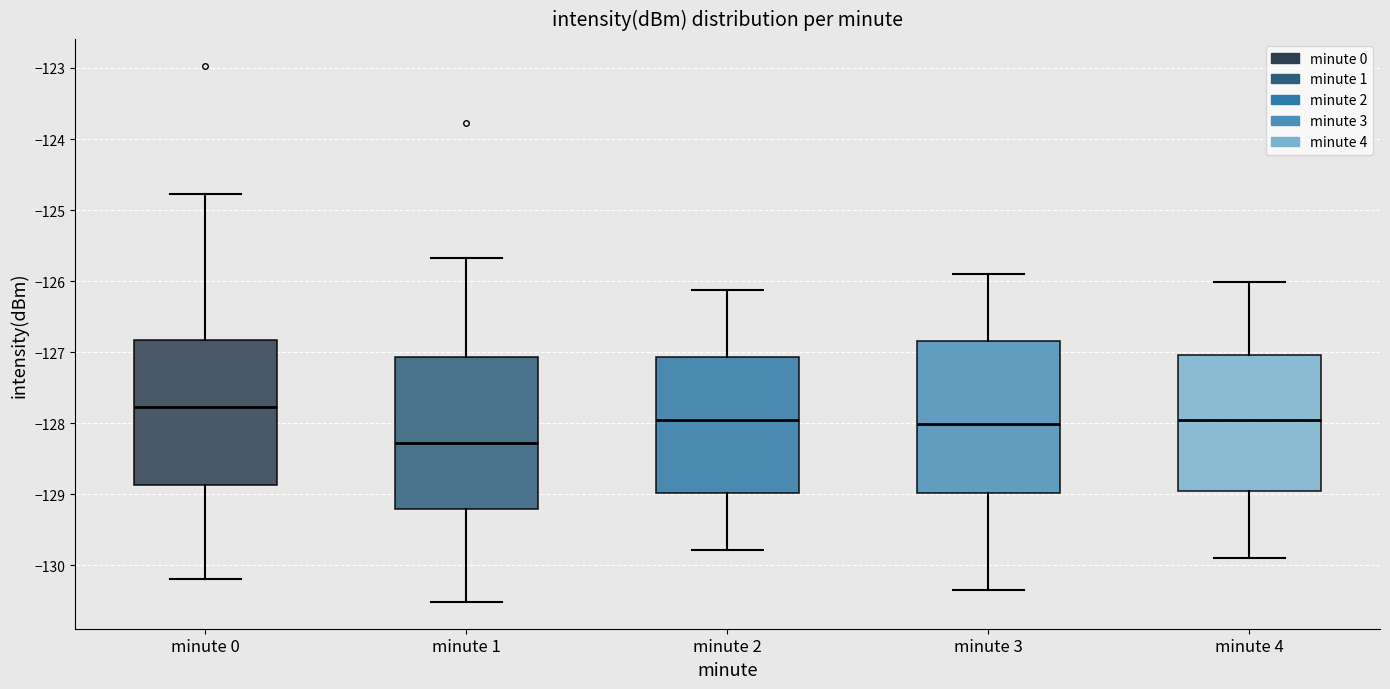

Reading left to right, transcribe this box plot: for each box, give where its median line is, the range the box spans, and where its two whiskers end, as read against the y-axis. The values are not printed on the chart, so give them approximately, as read against the axis.

minute 0: median -127.8, box -128.9 to -126.8, whiskers -130.2 to -124.8
minute 1: median -128.3, box -129.2 to -127.1, whiskers -130.5 to -125.7
minute 2: median -128.0, box -129.0 to -127.1, whiskers -129.8 to -126.1
minute 3: median -128.0, box -129.0 to -126.8, whiskers -130.3 to -125.9
minute 4: median -128.0, box -129.0 to -127.0, whiskers -129.9 to -126.0